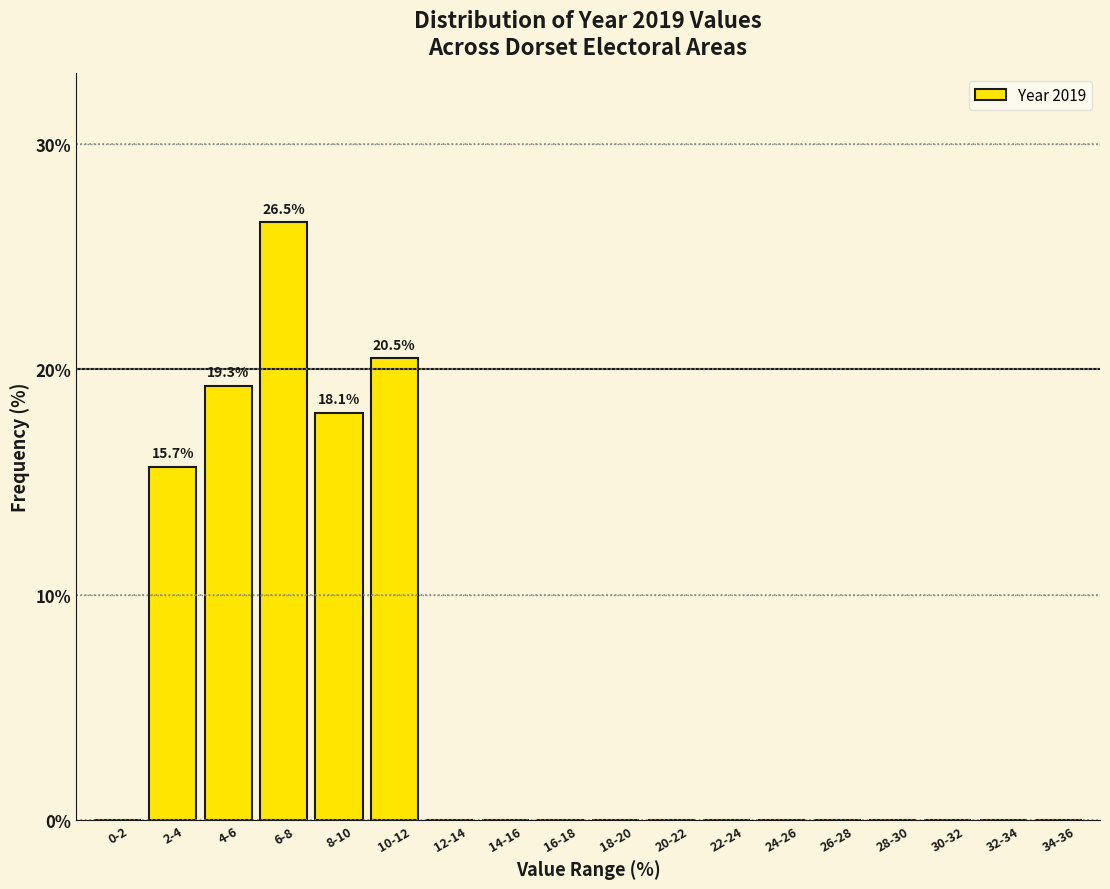

Reading right to left, extract all data points from this chart.

34-36=0.0	32-34=0.0	30-32=0.0	28-30=0.0	26-28=0.0	24-26=0.0	22-24=0.0	20-22=0.0	18-20=0.0	16-18=0.0	14-16=0.0	12-14=0.0	10-12=20.5	8-10=18.1	6-8=26.5	4-6=19.3	2-4=15.7	0-2=0.0